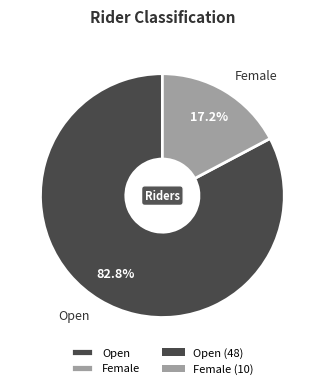

Which category has the smallest portion of the pie?

Female